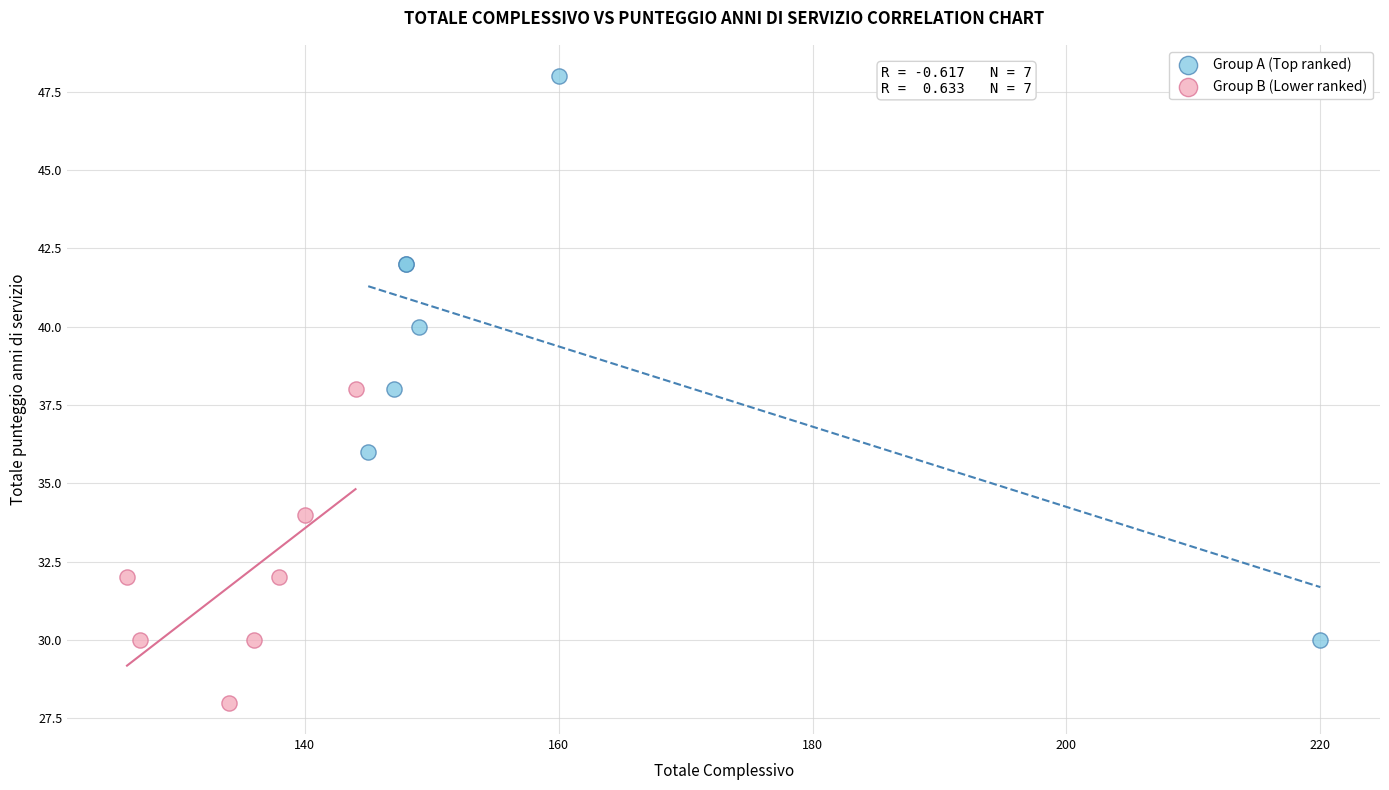

Which series reaches the minimum Y coordinate?

Group B (Lower ranked)